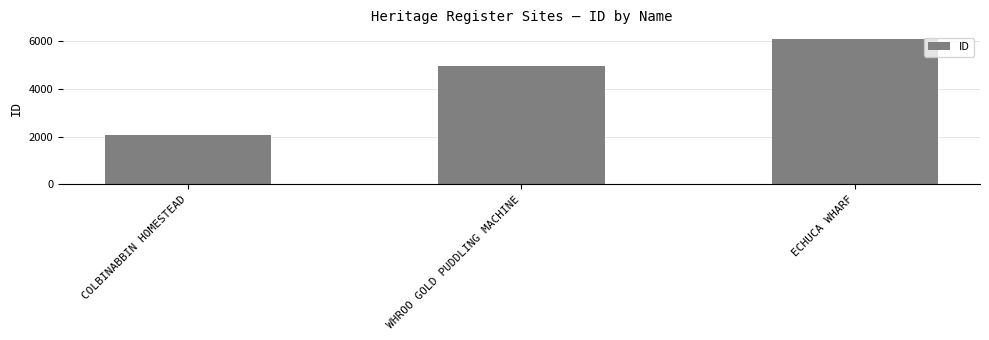

What is the label of the 2nd bar from the right?

WHROO GOLD PUDDLING MACHINE